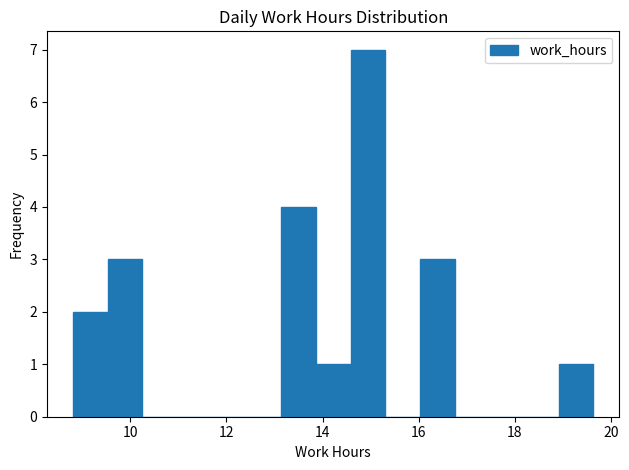

Around what value on the x-axis is the tallest bar? Give the approximate position of its centre, as read against the axis.

15.0